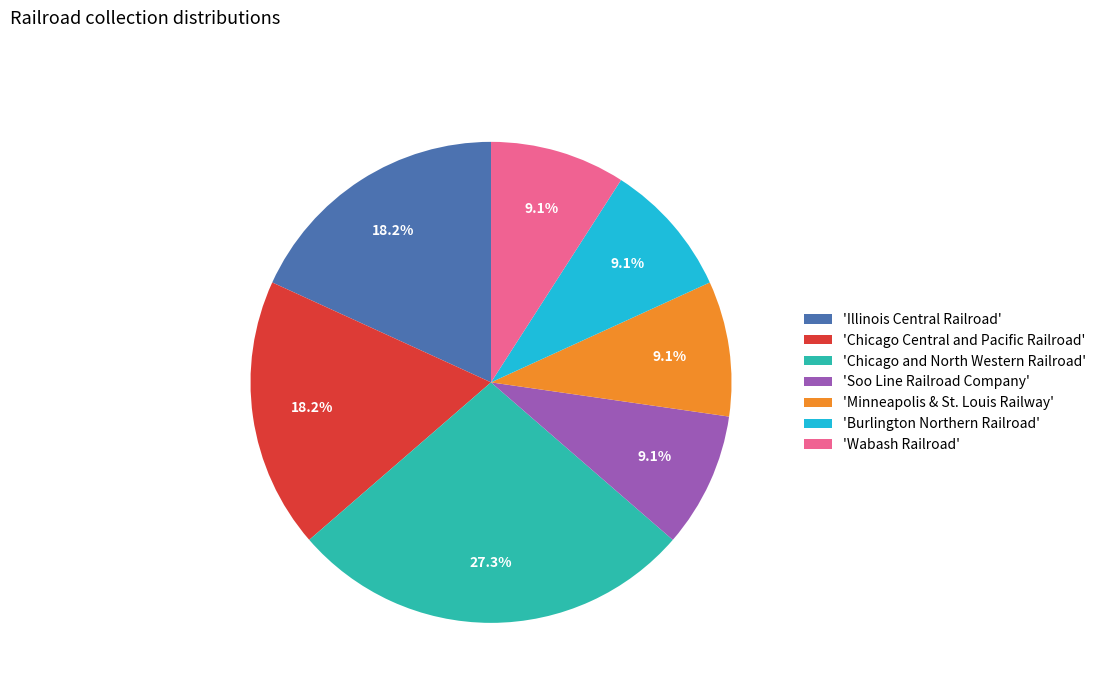

How many segments does this pie chart have?

7